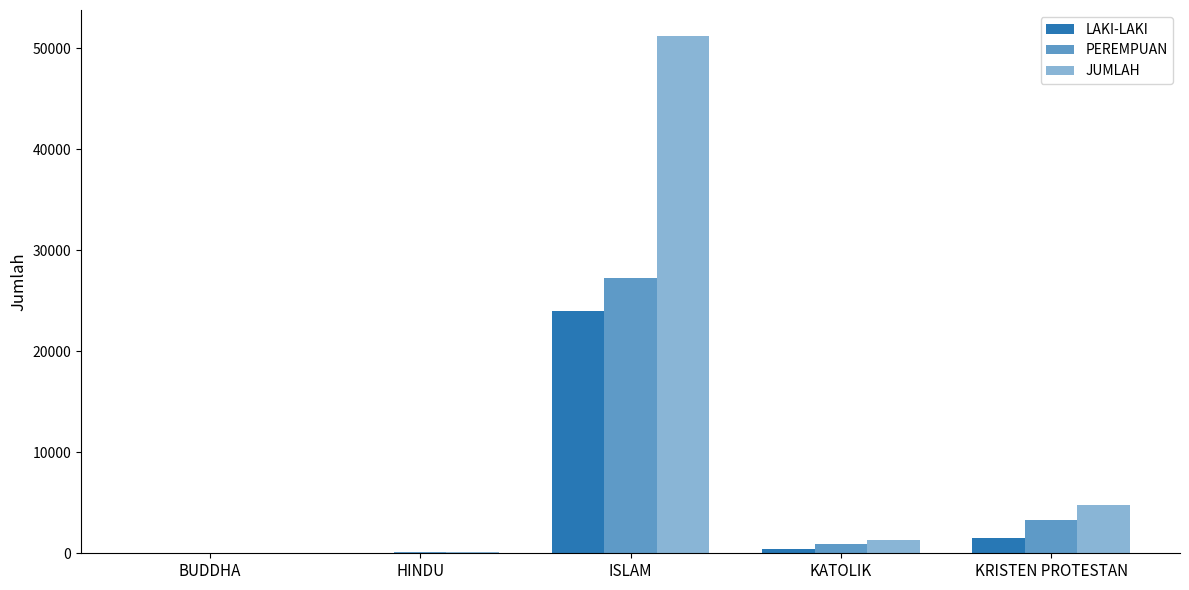

Where does the LAKI-LAKI series first go above 429?

ISLAM